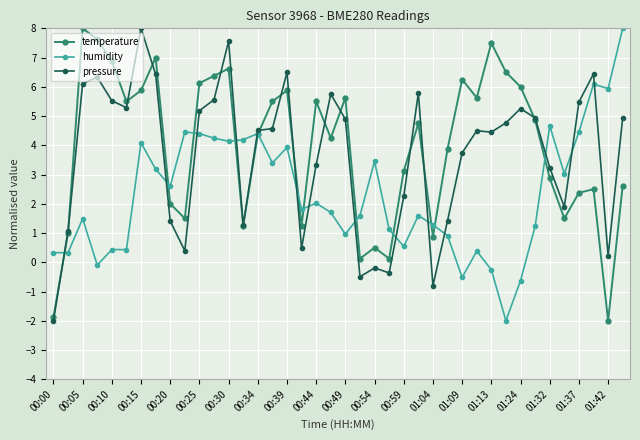

What is the greatest value displayed?

8.0